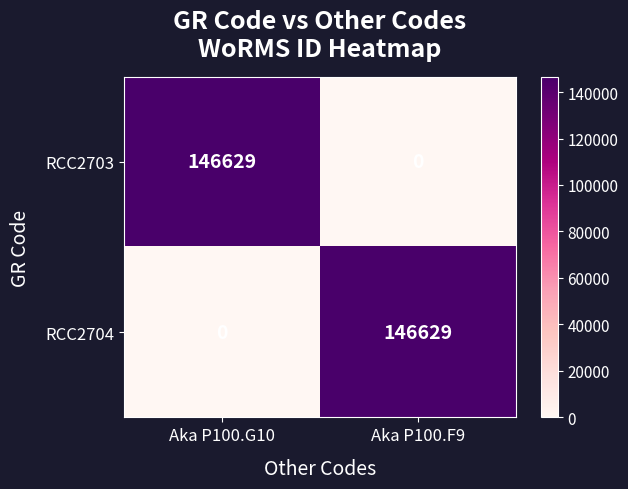

What is the difference between the highest and lowest values at Aka P100.G10?

146629